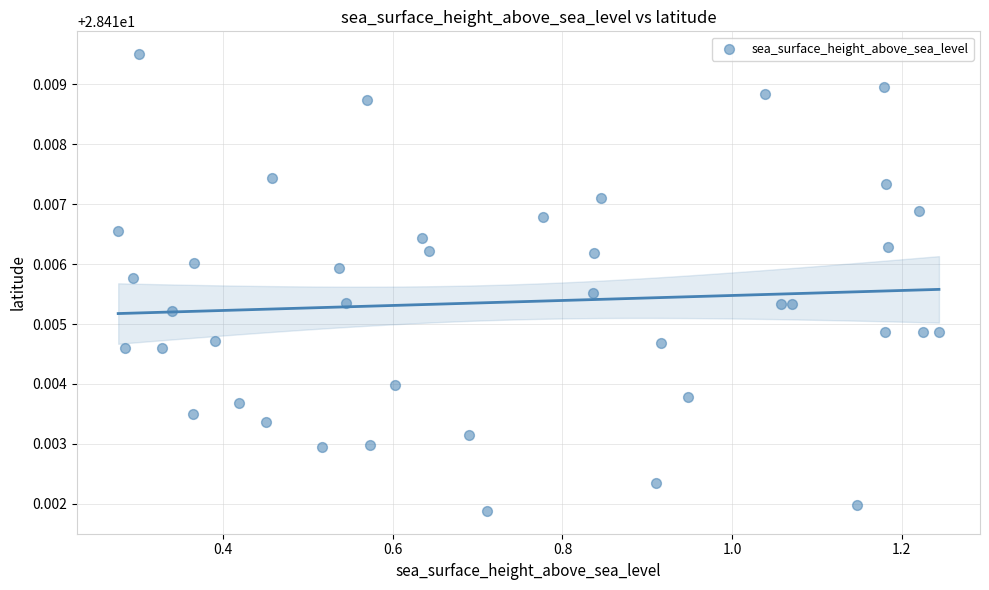

What is the range of X values (max minus min)?

1.0